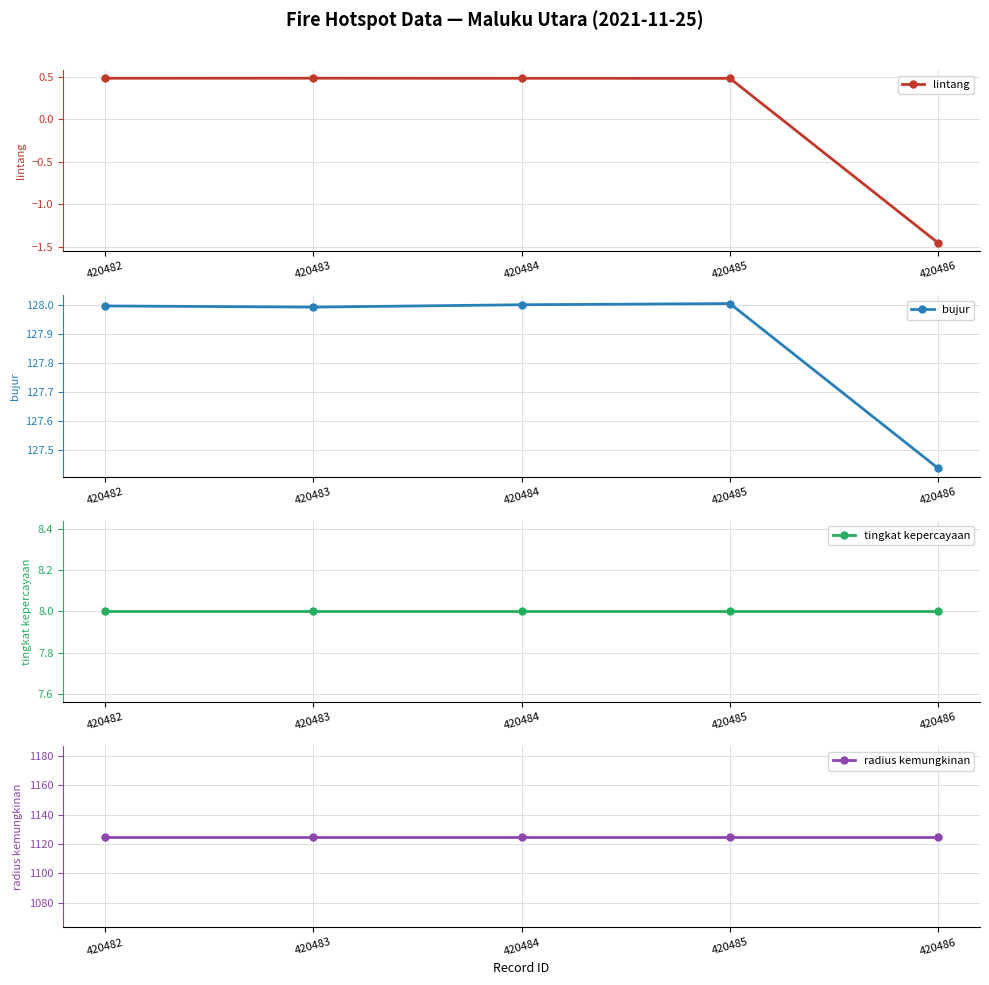

At how many categories does at least one series exceed 1012?

5